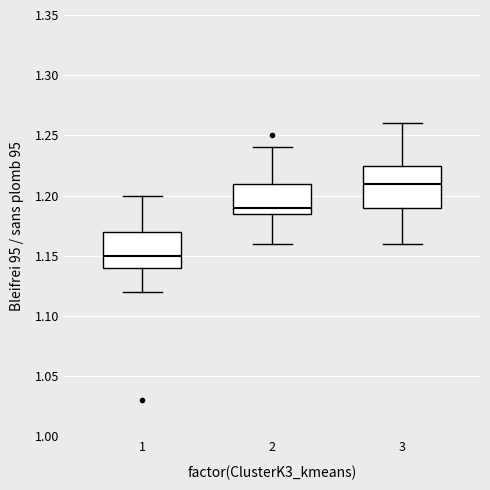

Comparing the boxes themselves (not the whiskers), which one is the tallest?

3